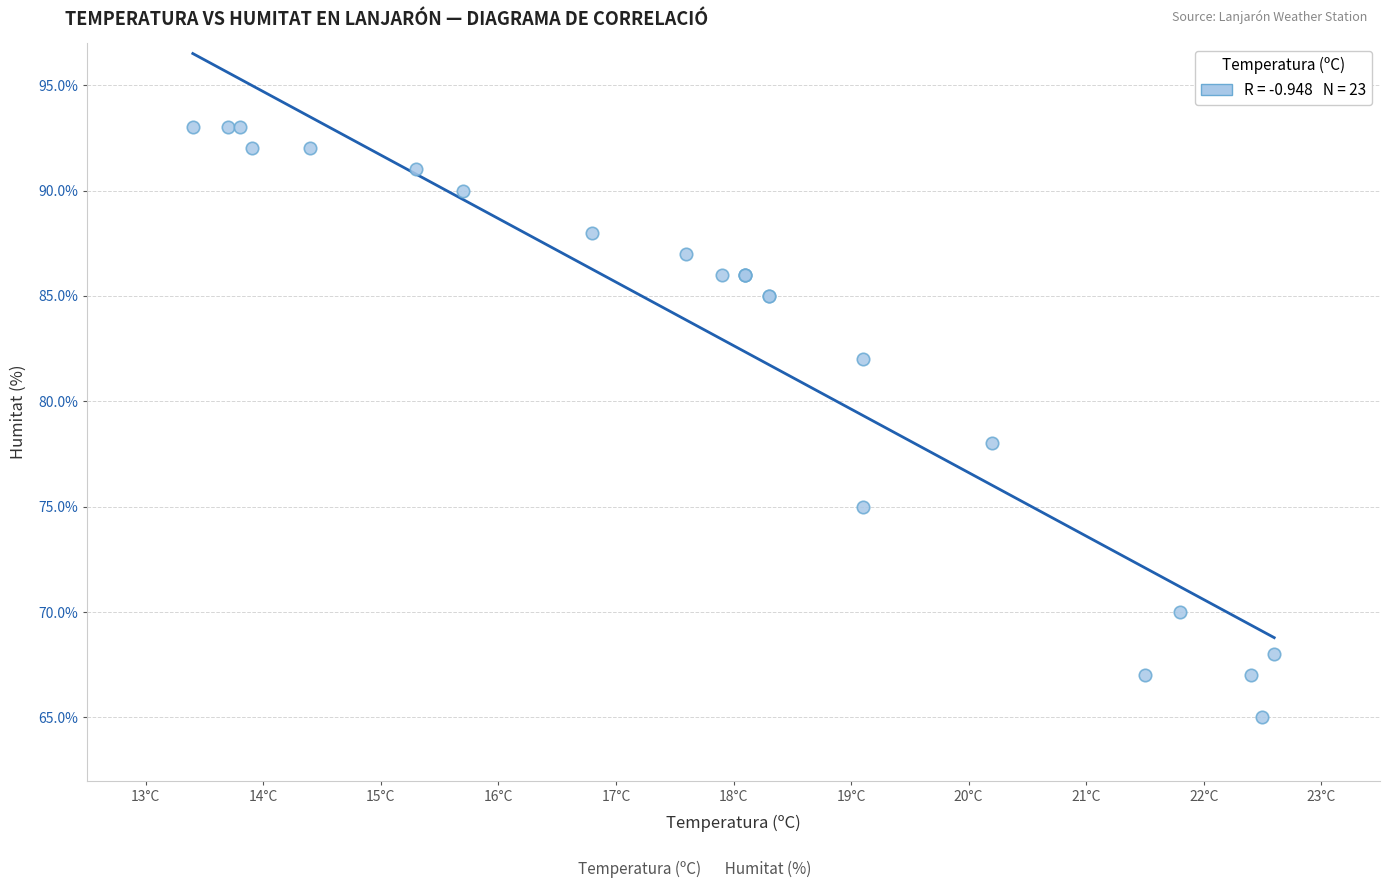

What Y value in the scatter plot is closest to 79?

78